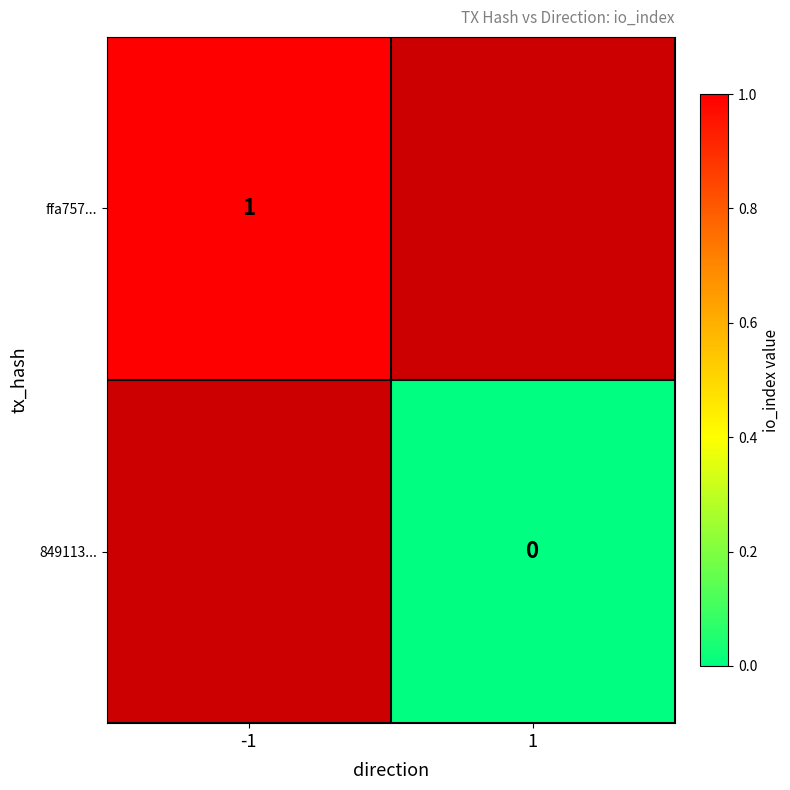

True or false: ffa757... has a value of 0 at -1.

False